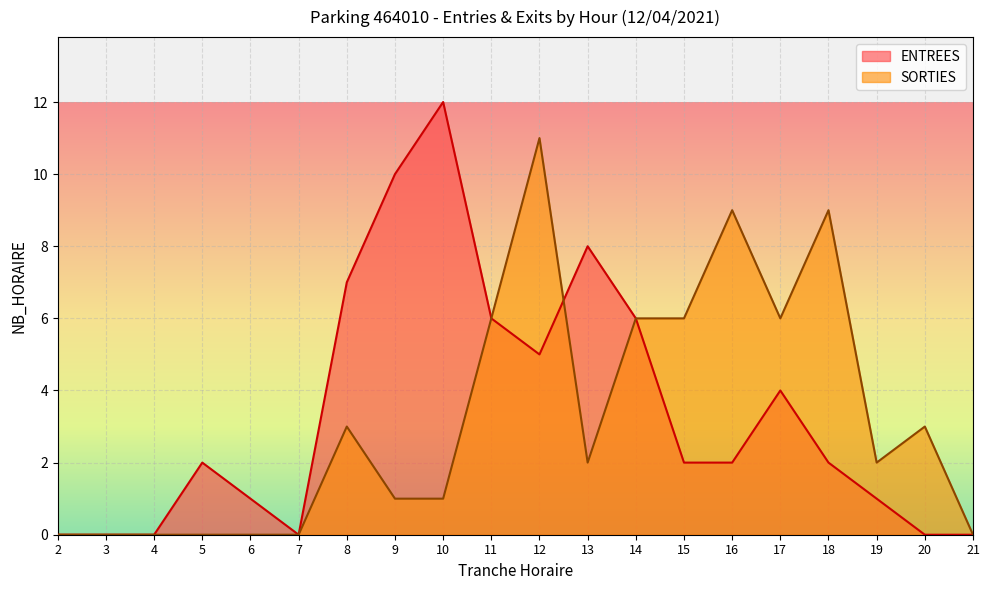

Read the ENTREES value at 5.

2